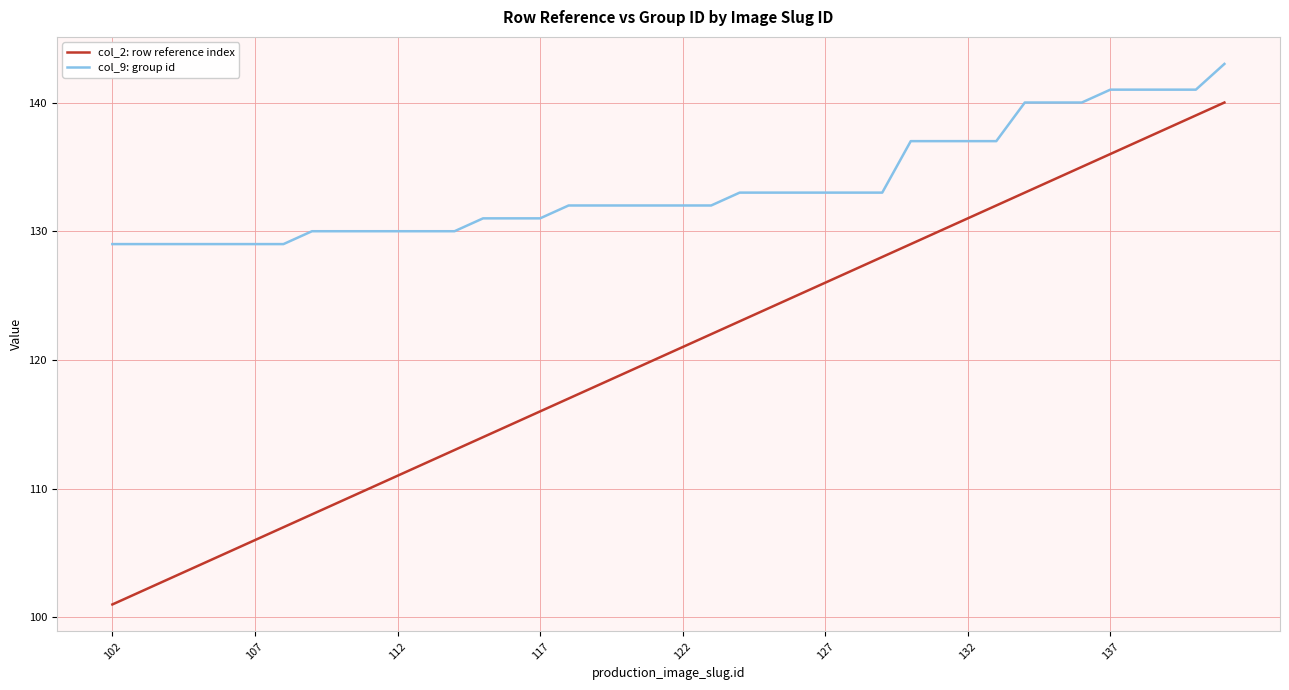

What is the minimum value shown in the chart?

101